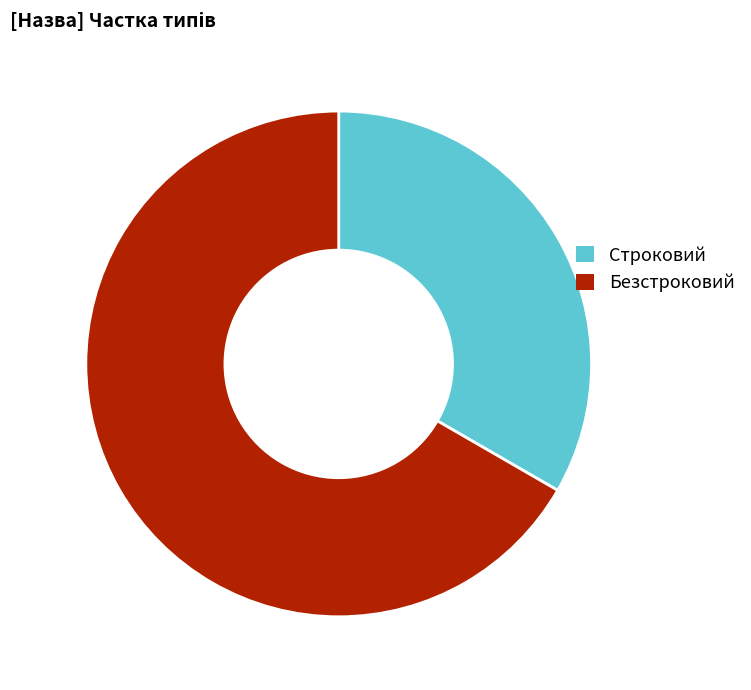

True or false: Безстроковий accounts for 61% of the total.

False